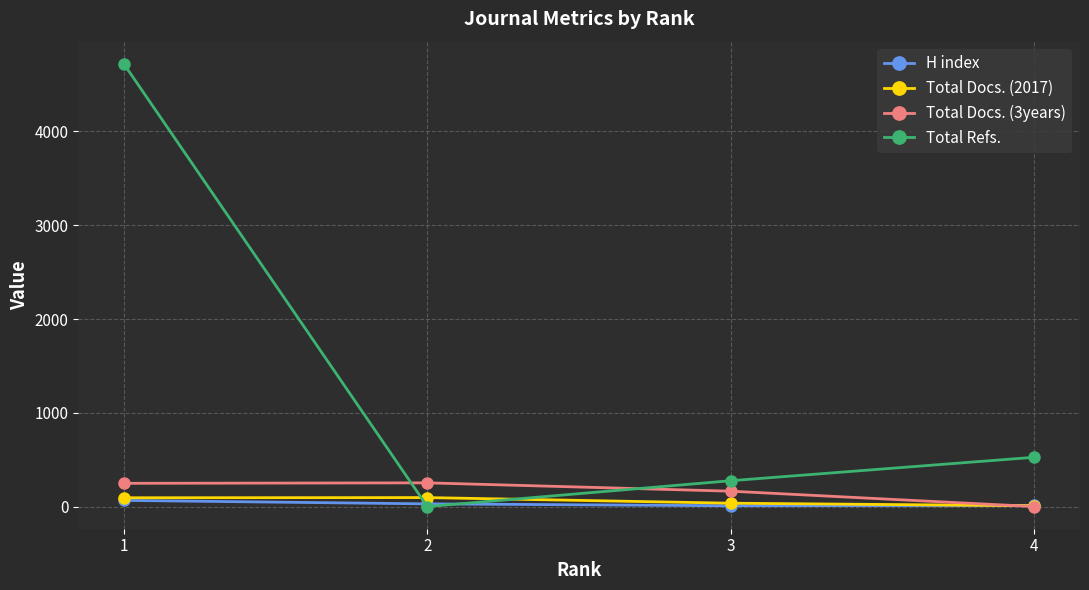

What is the value of the H index point at the 4th from the left?

13